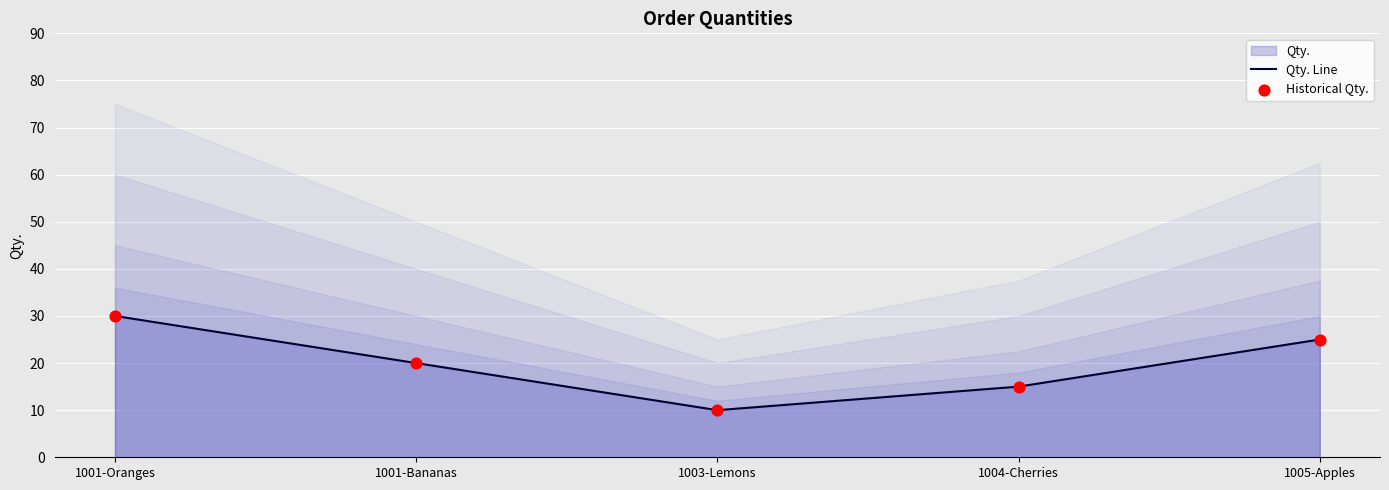

Is the value of Qty. Line at 1003-Lemons greater than the value of Historical Qty. at 1003-Lemons?

No